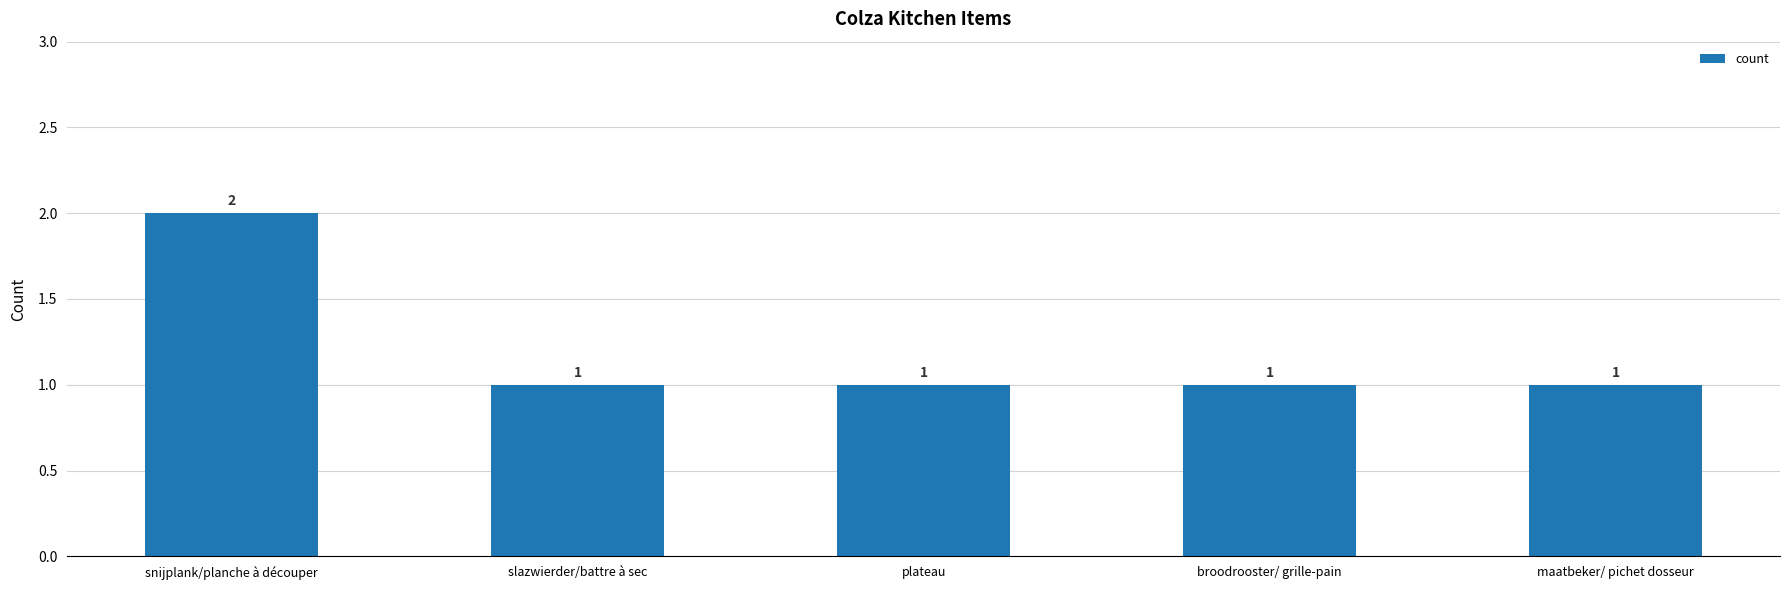

What is the label of the 4th bar from the left?

broodrooster/ grille-pain